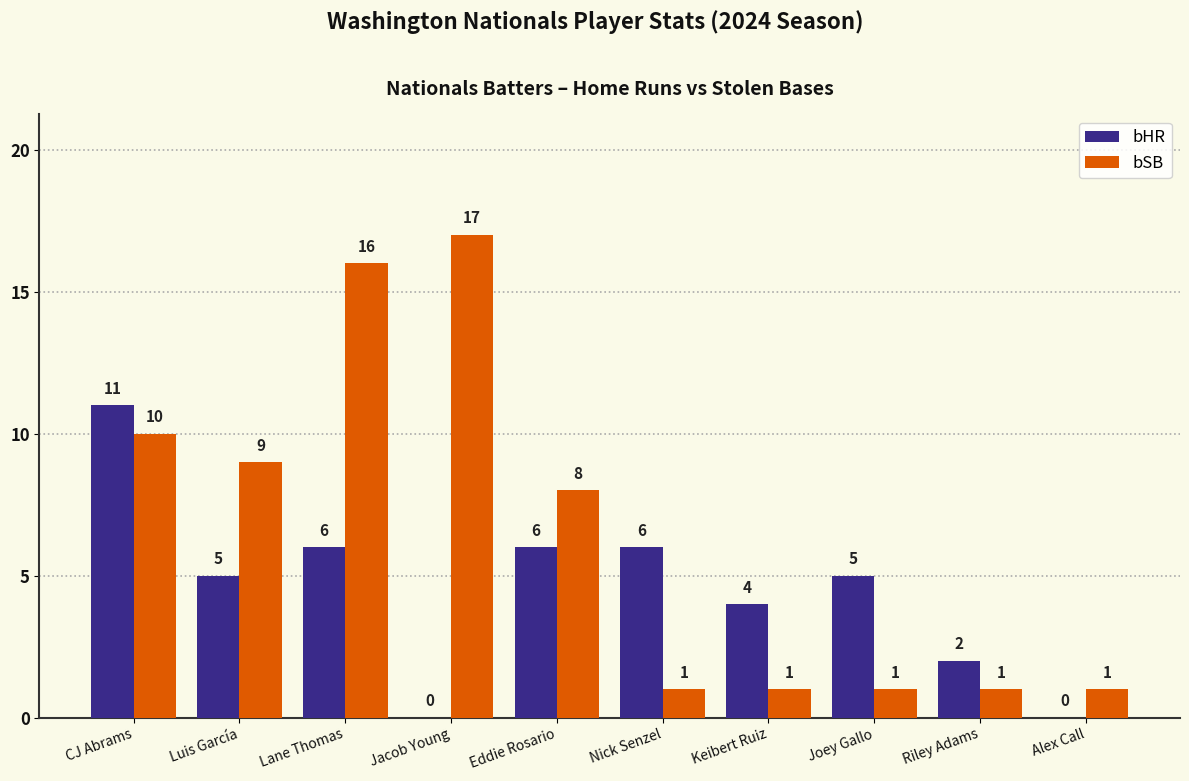

The bSB series shows 1 at Joey Gallo. True or false?

True